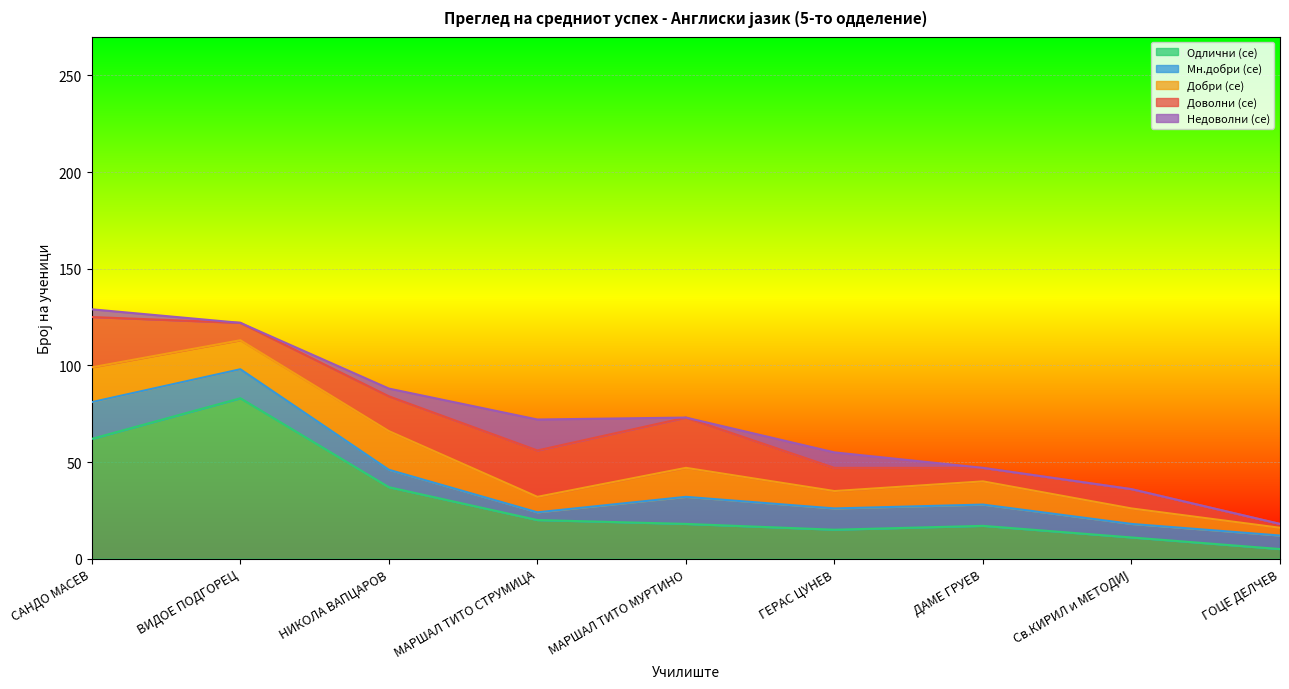

How many interior local peaks does the Одлични (се) series have?

2